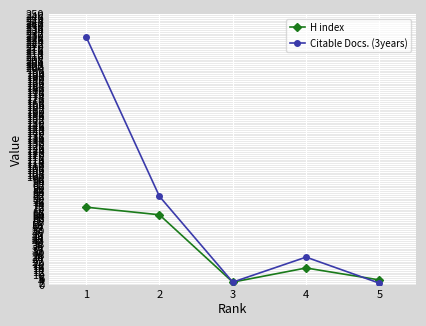

Is this an area chart (filled region under the line)?

No